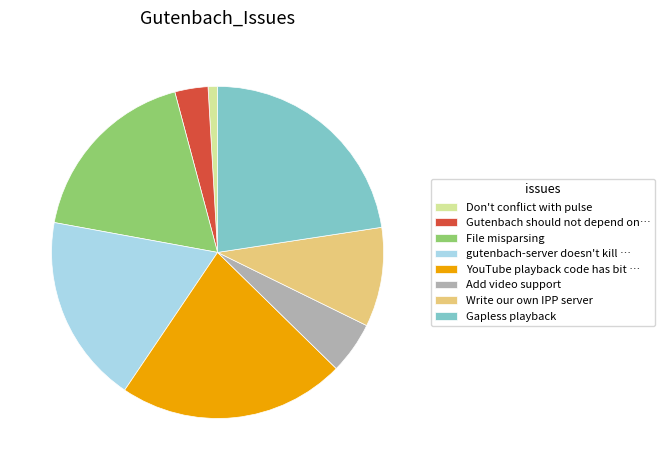

How many segments does this pie chart have?

8